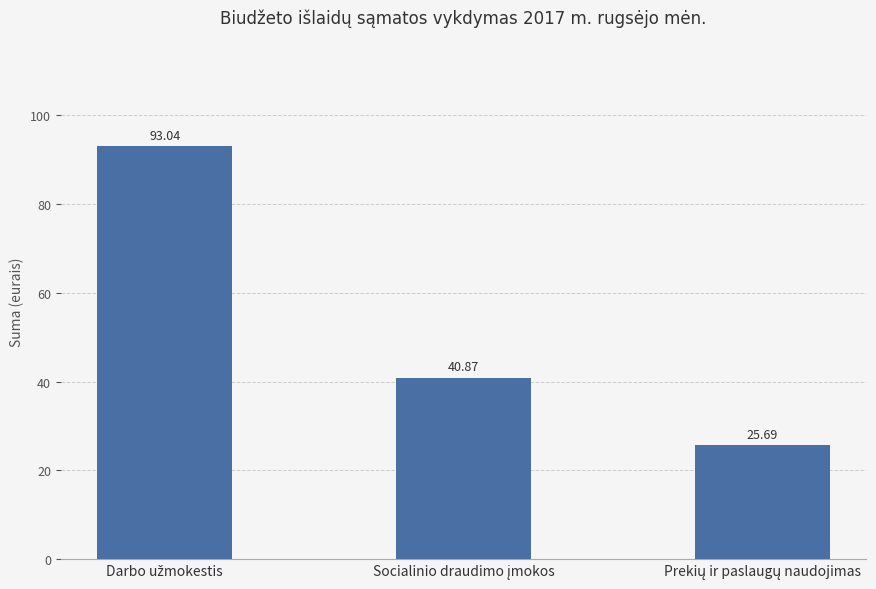

What is the greatest value displayed?

93.0